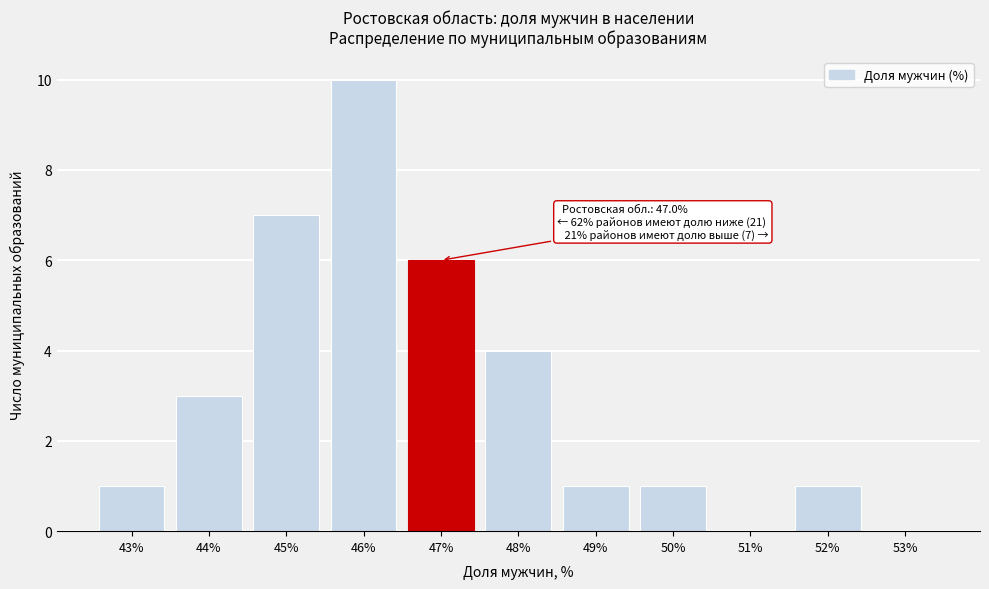

Reading left to right, list all the values displayed in this chart.

43%=1	44%=3	45%=7	46%=10	47%=6	48%=4	49%=1	50%=1	51%=0	52%=1	53%=0